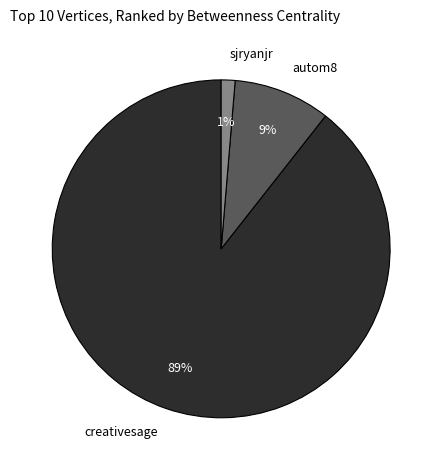

The creativesage slice represents 89% of the pie. True or false?

True